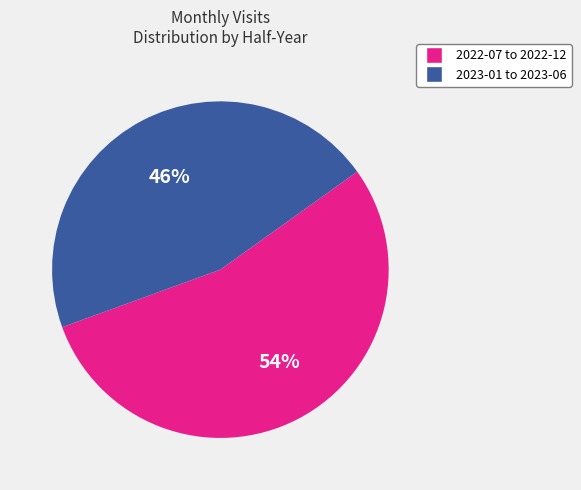

Is there a majority slice in this chart?

Yes